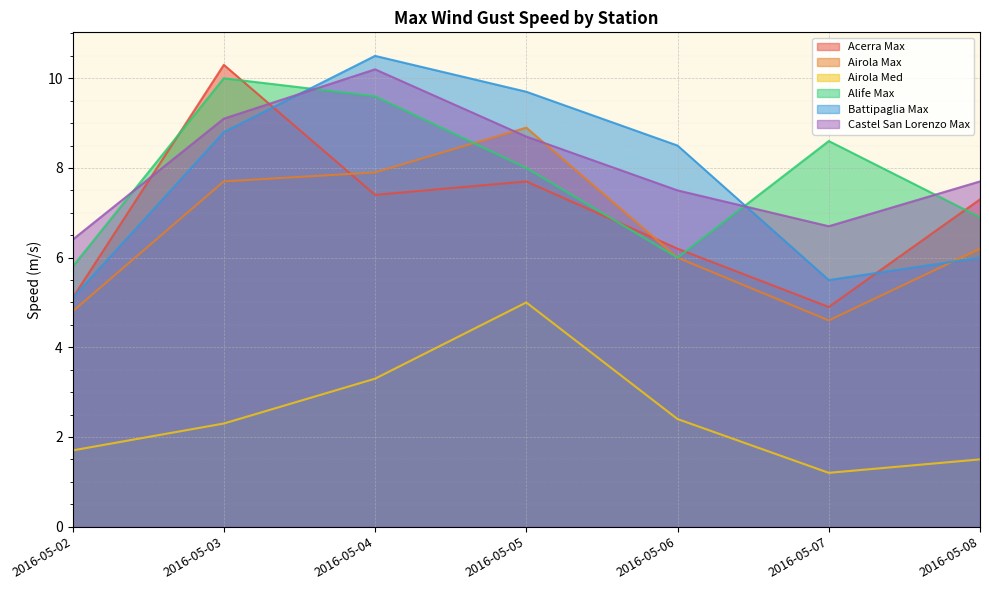

What is the value of the Airola Max point at the 5th from the left?

6.0